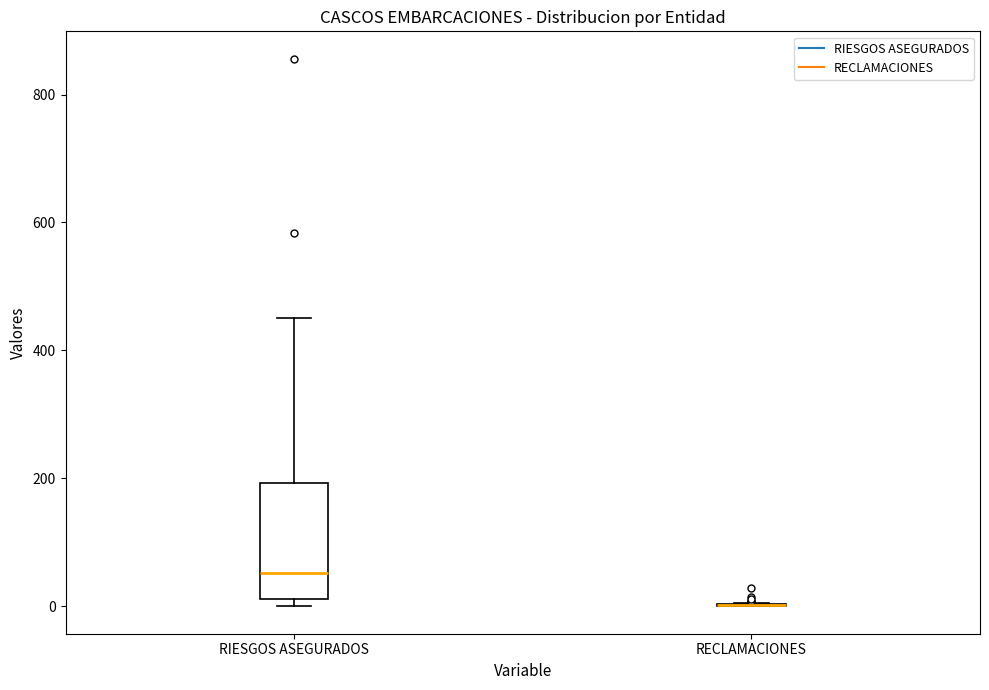

Comparing the boxes themselves (not the whiskers), which one is the tallest?

RIESGOS ASEGURADOS